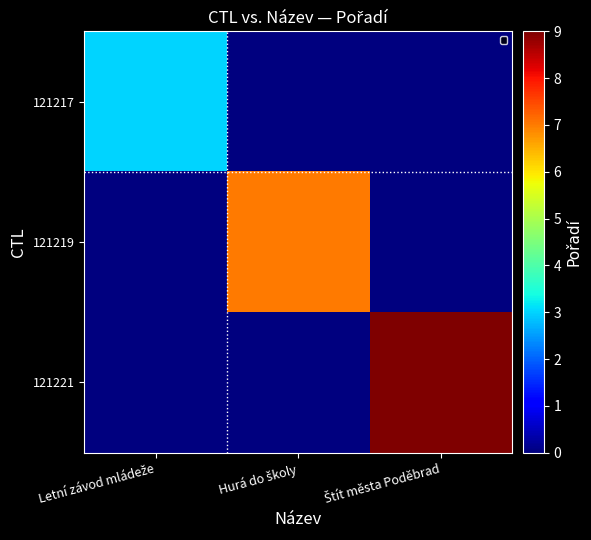

Rank the series at Štít města Poděbrad from lowest to highest value.

121217, 121219, 121221